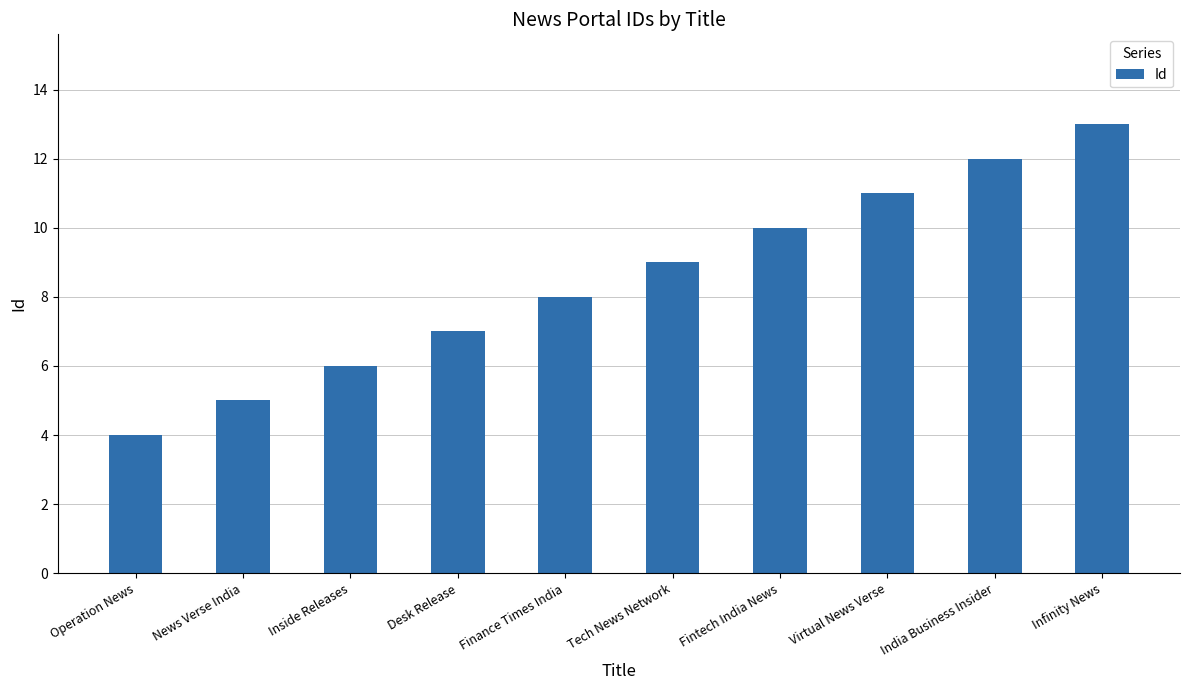

Count the values in the range 6 to 11.

6